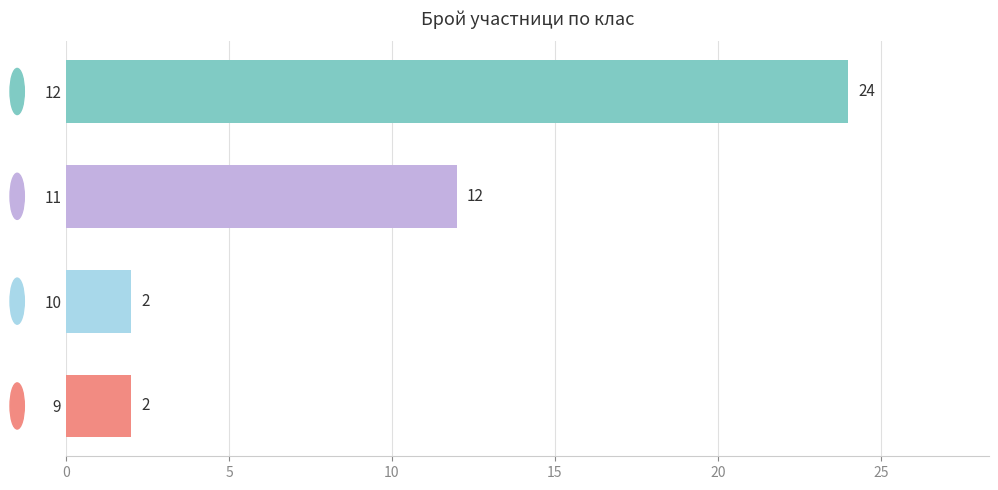

The value at 11 is 12. True or false?

True